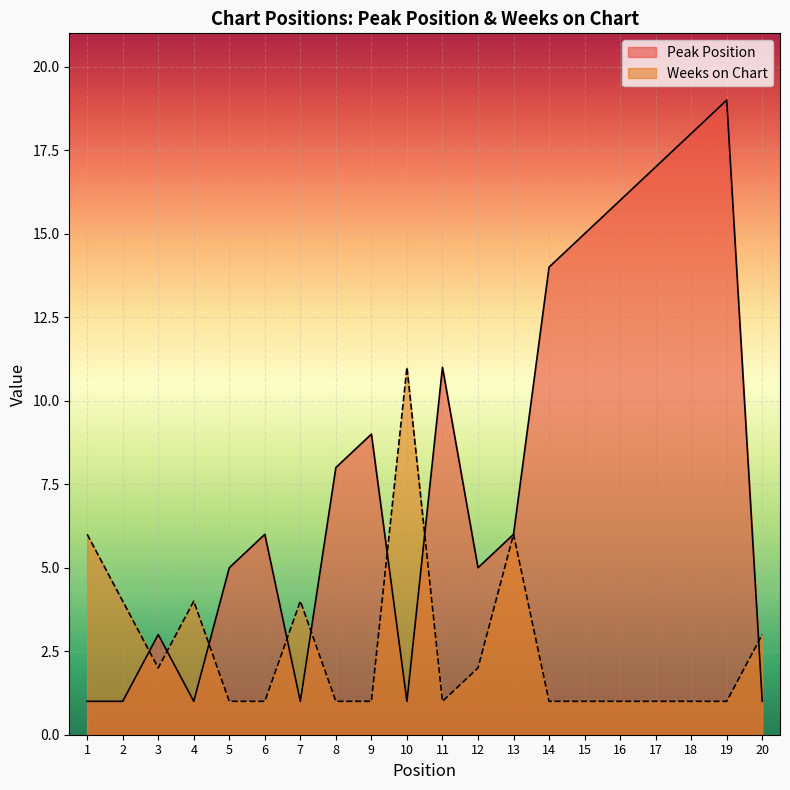

Reading left to right, what are all the values shown in this chart?

Peak Position: 1=1	2=1	3=3	4=1	5=5	6=6	7=1	8=8	9=9	10=1	11=11	12=5	13=6	14=14	15=15	16=16	17=17	18=18	19=19	20=1
Weeks on Chart: 1=6	2=4	3=2	4=4	5=1	6=1	7=4	8=1	9=1	10=11	11=1	12=2	13=6	14=1	15=1	16=1	17=1	18=1	19=1	20=3